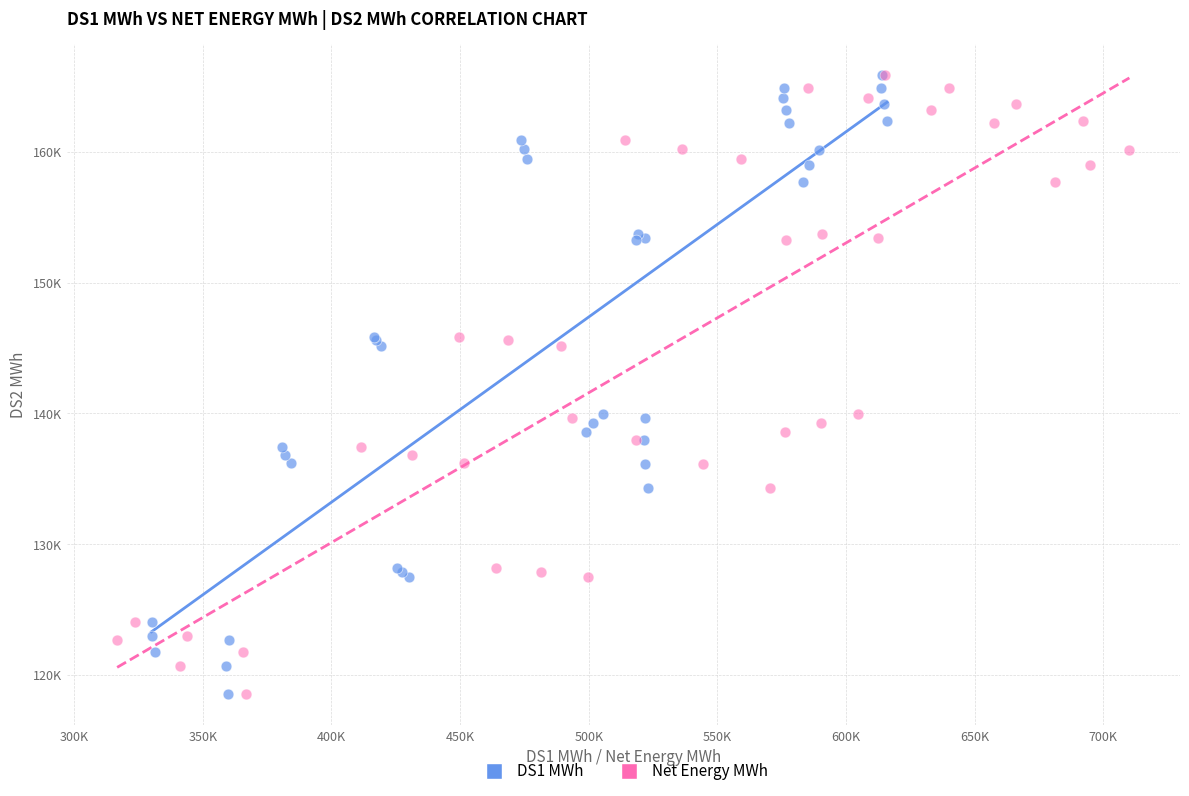

What are all the series names shown in the legend?

DS1 MWh, Net Energy MWh